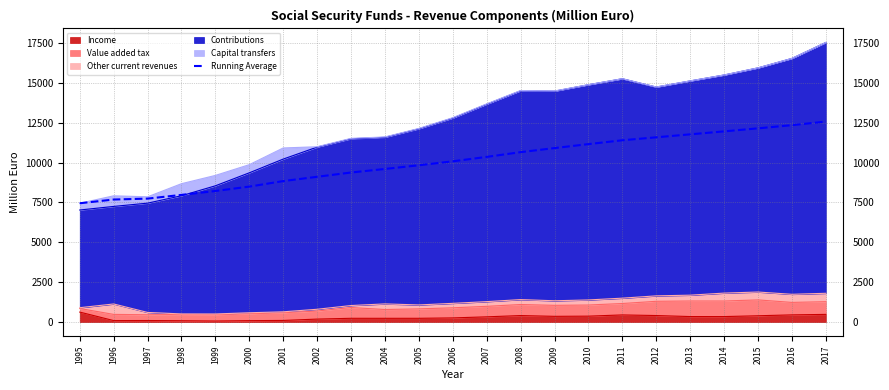

Reading left to right, list all the values displayed in this chart.

1995=7447.0	1996=7680.5	1997=7737.3	1998=7971.2	1999=8215.4	2000=8490.5	2001=8836.4	2002=9105.4	2003=9373.0	2004=9595.9	2005=9826.7	2006=10075.1	2007=10351.8	2008=10648.9	2009=10904.4	2010=11152.6	2011=11393.6	2012=11579.1	2013=11765.2	2014=11951.1	2015=12140.6	2016=12339.7	2017=12565.0